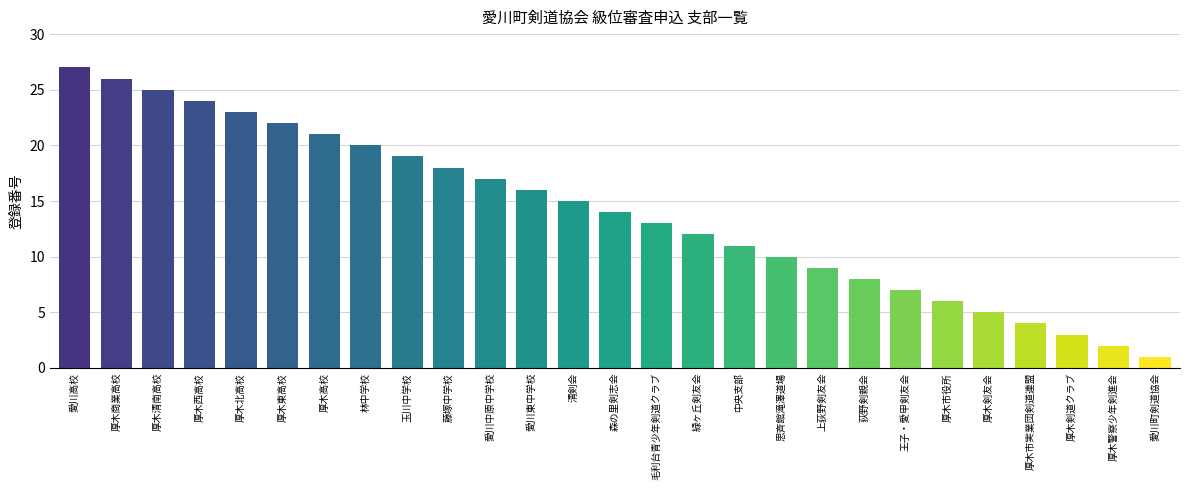

The chart shows a value of 23 at 厚木北高校. True or false?

True